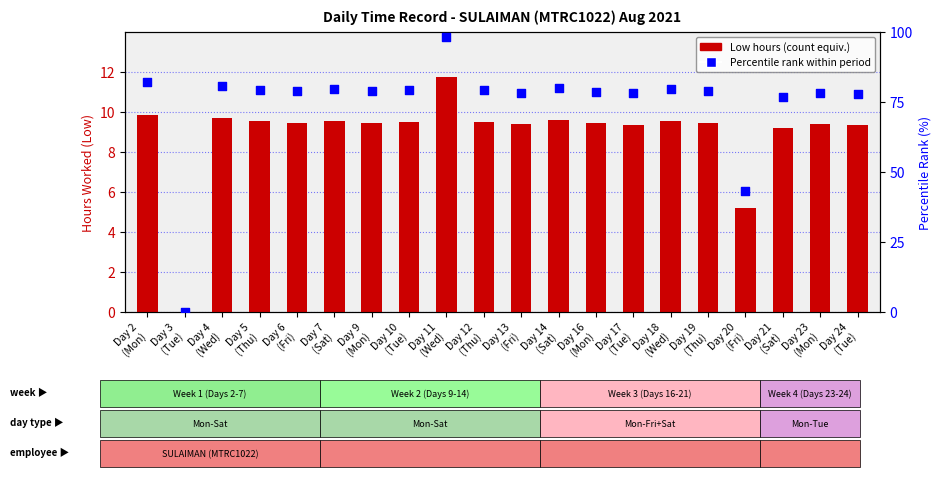

Which series has the largest Y range (max minus min)?

Percentile rank within period